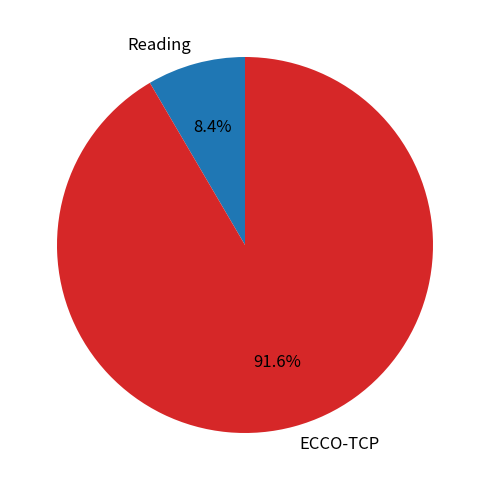

Does any single category account for the majority?

Yes